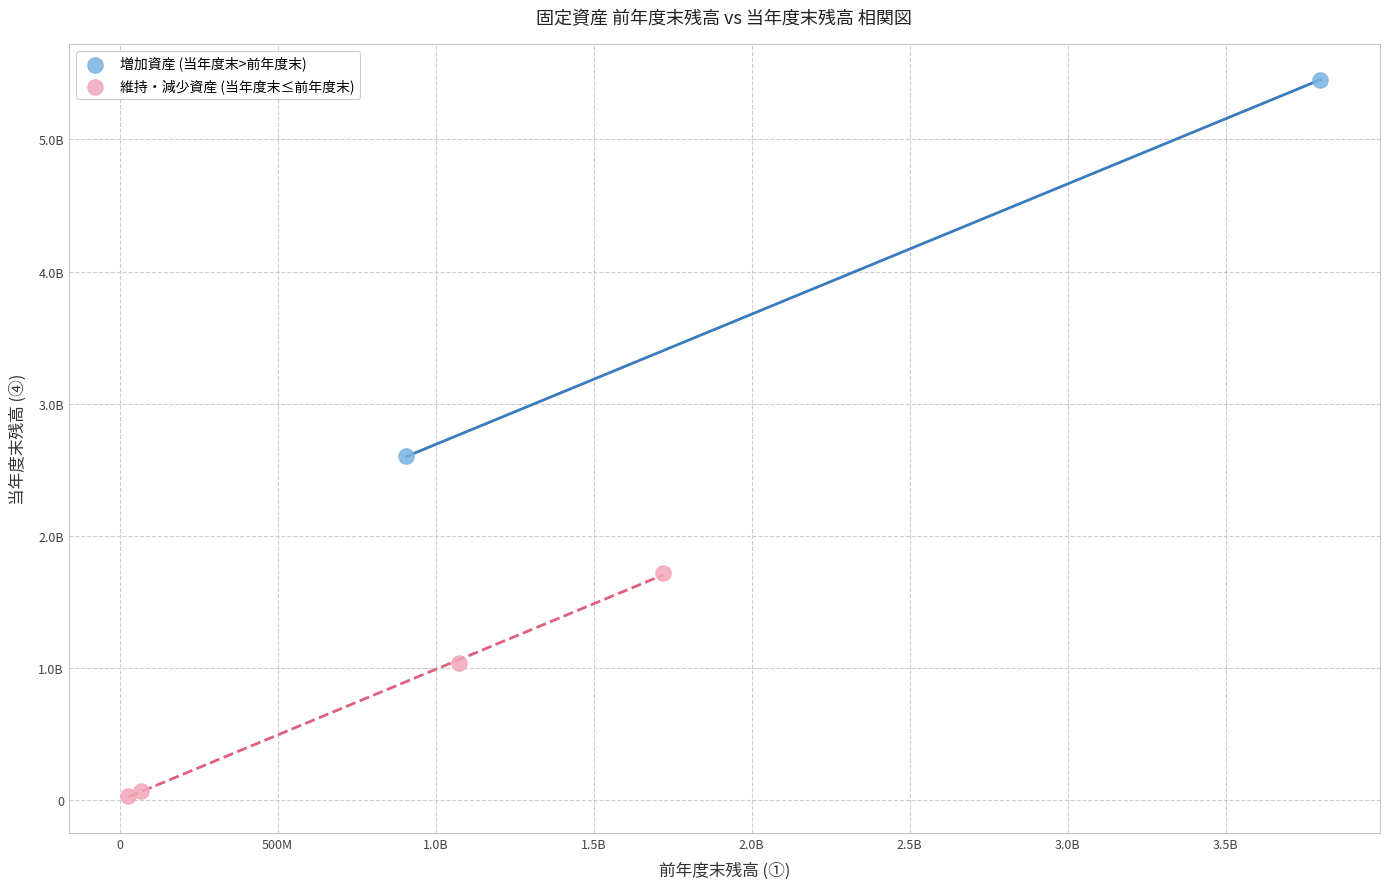

Which series contains the highest Y value?

増加資産 (当年度末>前年度末)